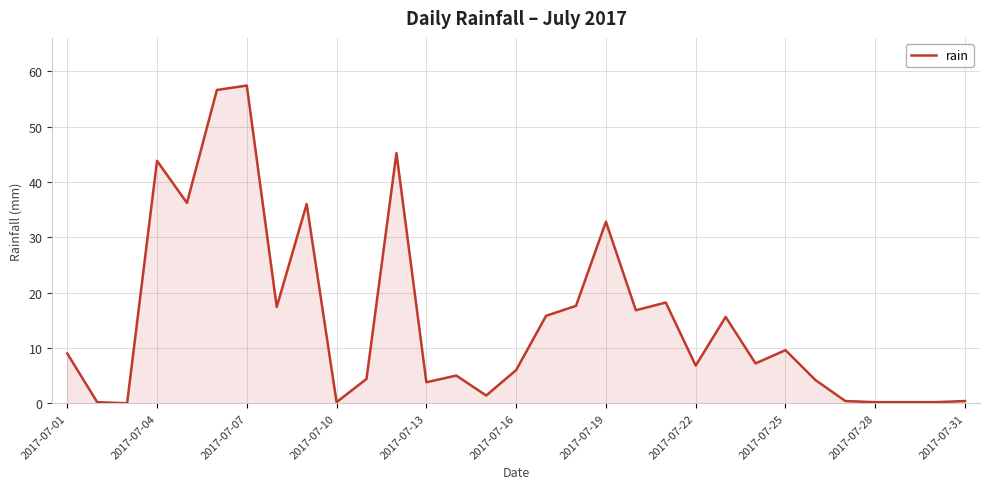

What is the greatest value displayed?

57.4